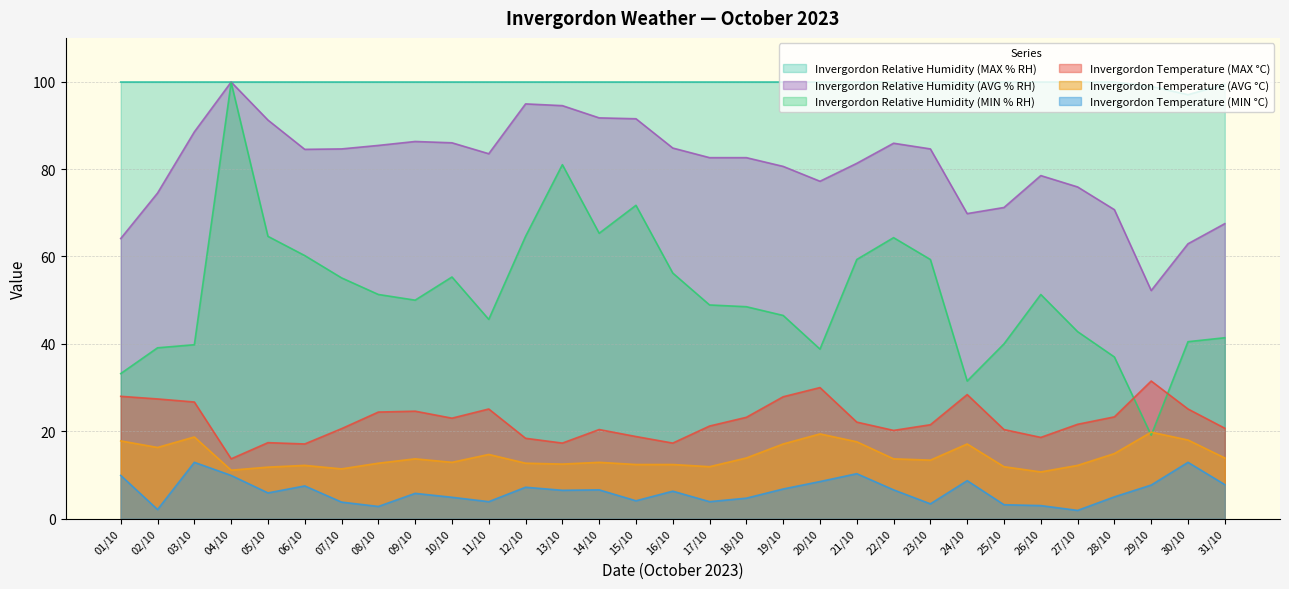

What is the label of the 16th point from the left?

16/10